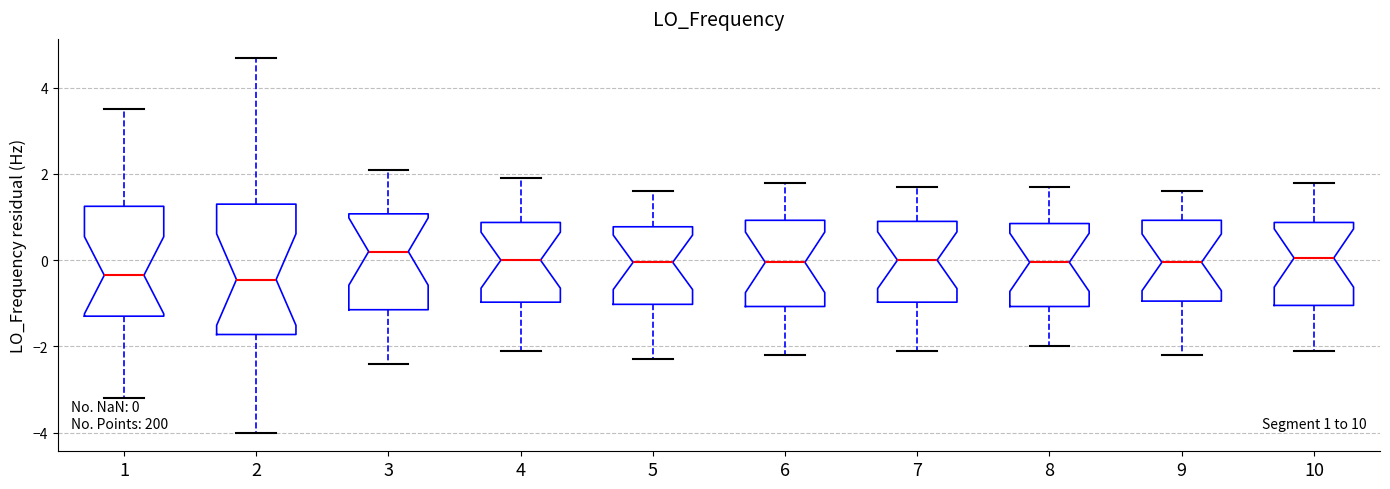

Which box is the tallest, from its lower edge to its upper edge?

2